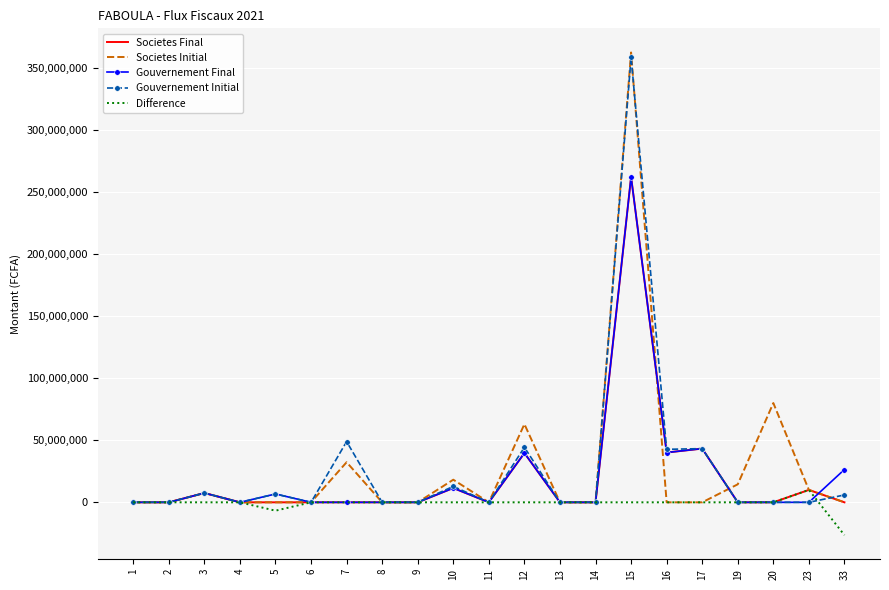

What is the difference between the maximum and minimum values in the Societes Initial series?

362468296